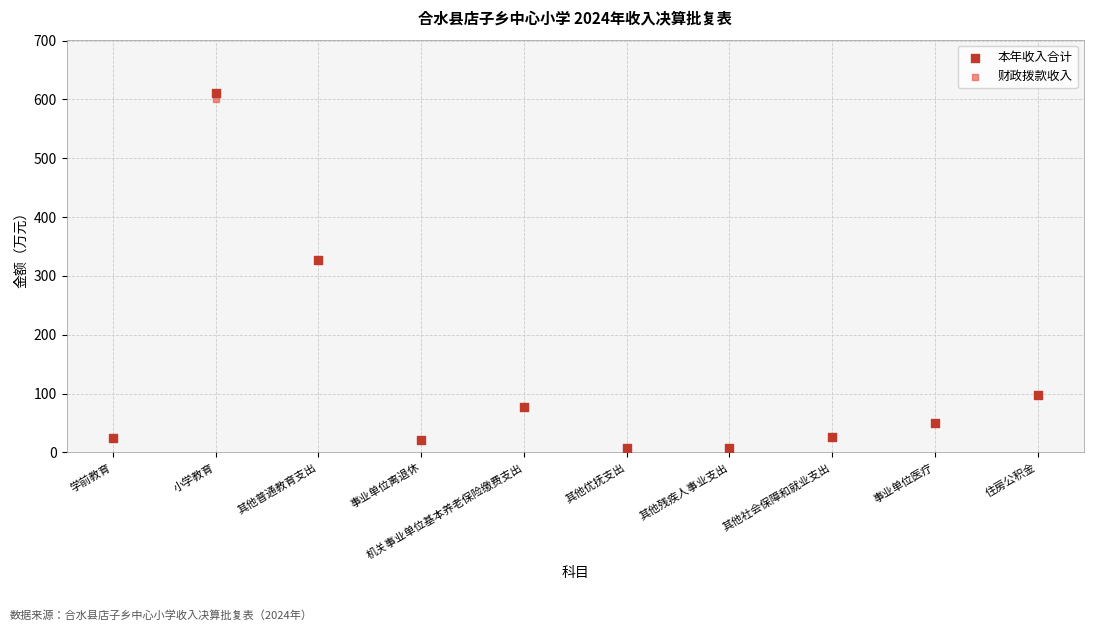

Which series contains the highest Y value?

本年收入合计